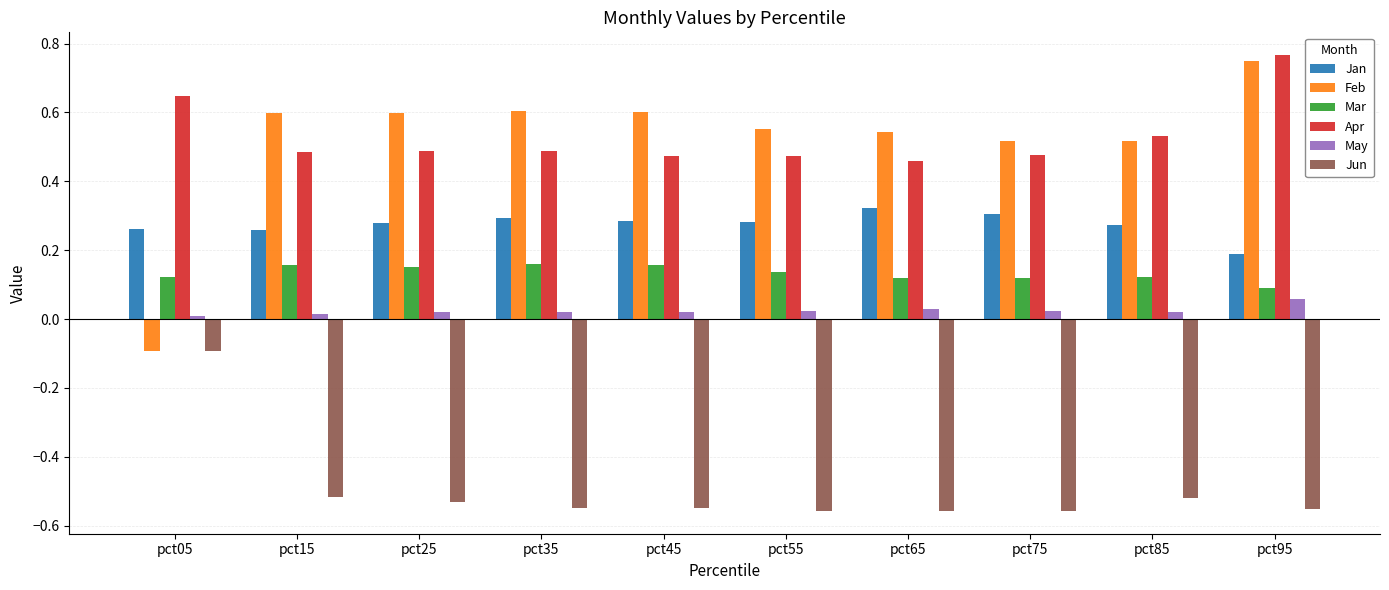

Which series has the largest range (max minus min)?

Feb